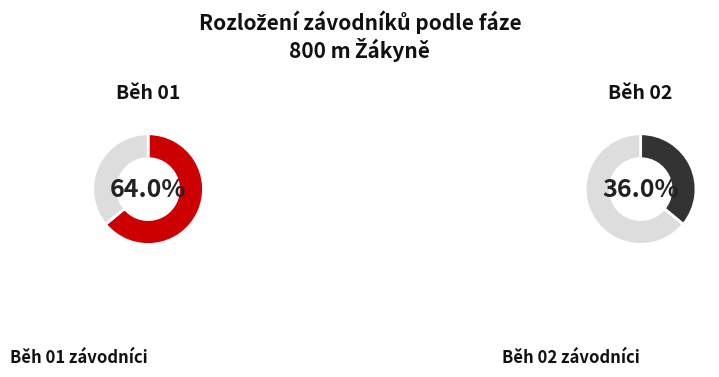

What portion of the pie excludes Běh 02?

64.0%